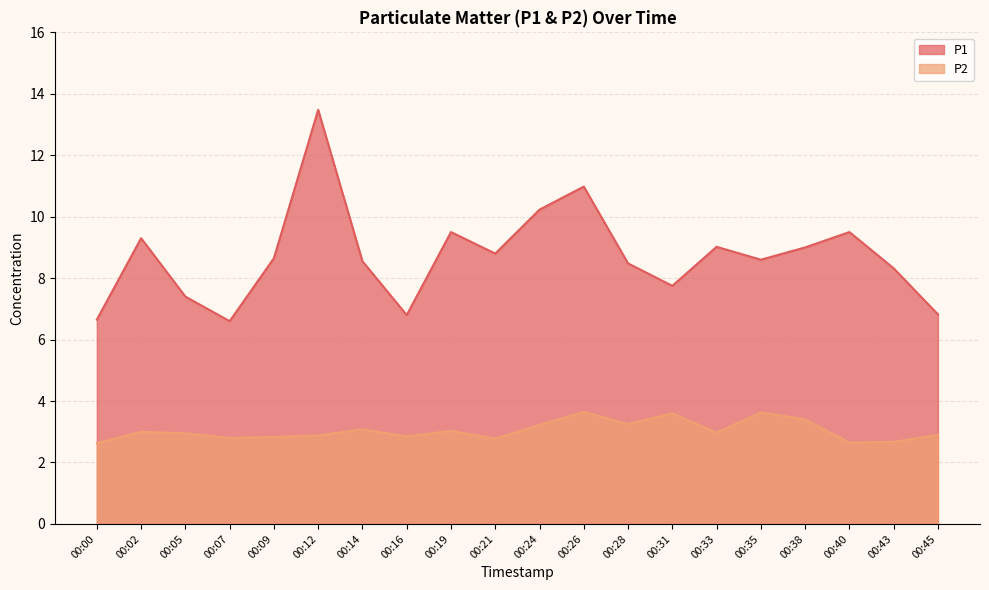

At which category does the chart reach its minimum across all series?

00:00